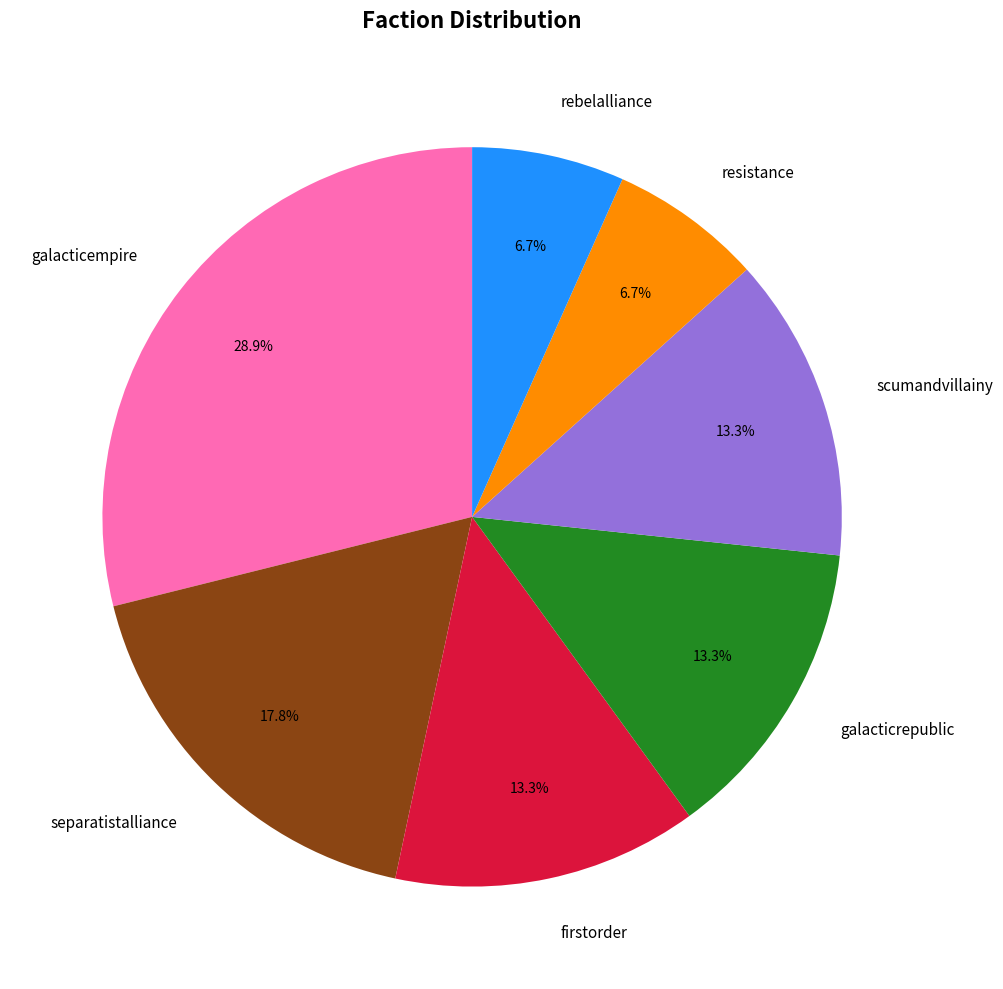

True or false: scumandvillainy accounts for 25% of the total.

False